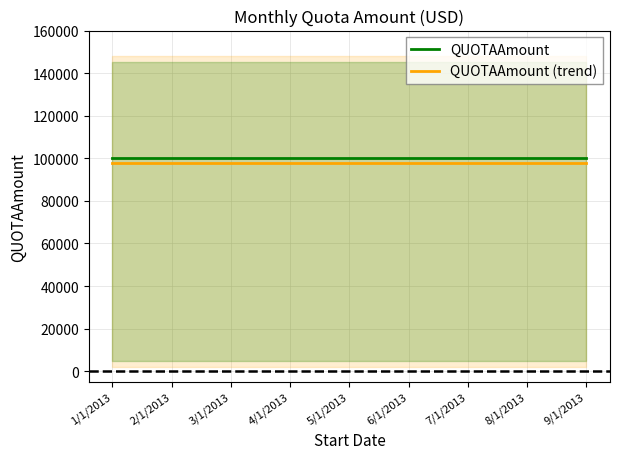

How many series are shown in this chart?

2